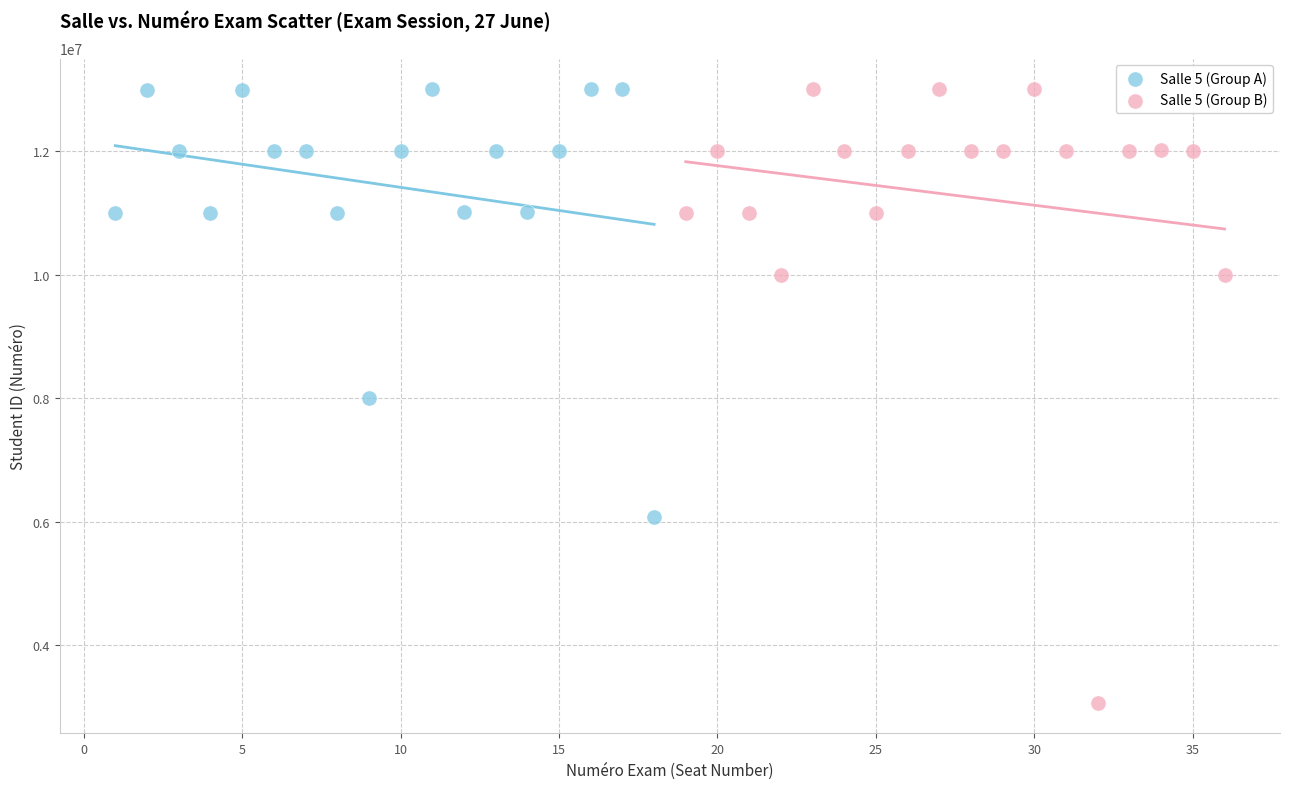

Which series has the largest Y range (max minus min)?

Salle 5 (Group B)